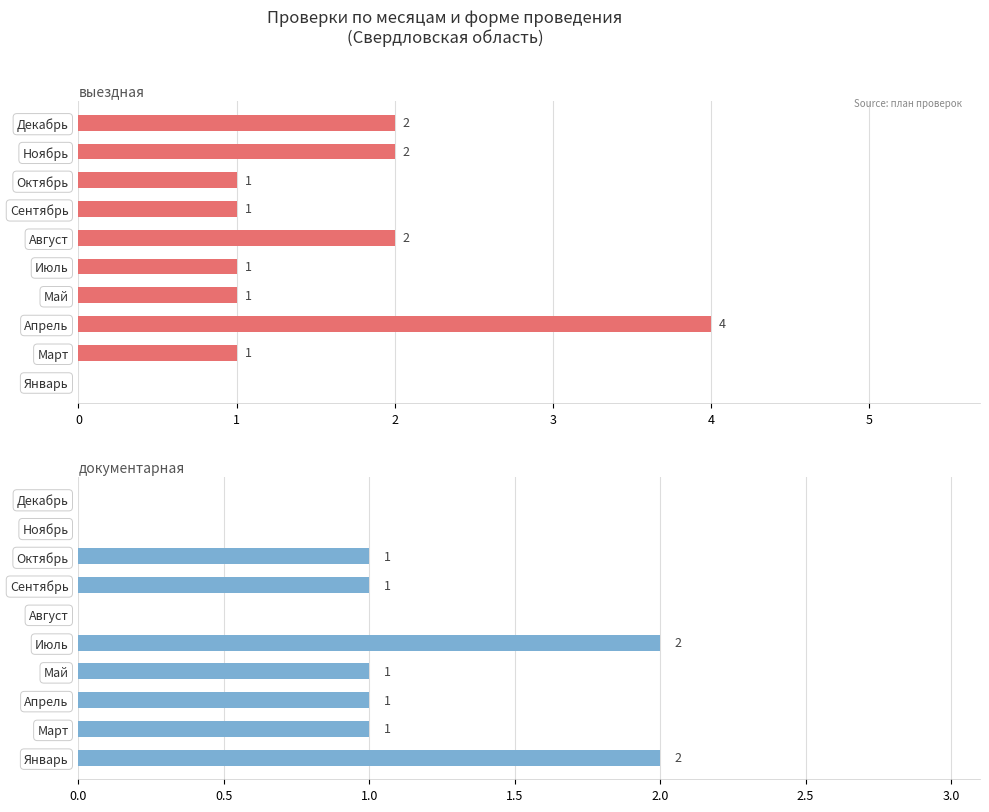

What is the difference between the second highest and second lowest values in the документарная series?

2